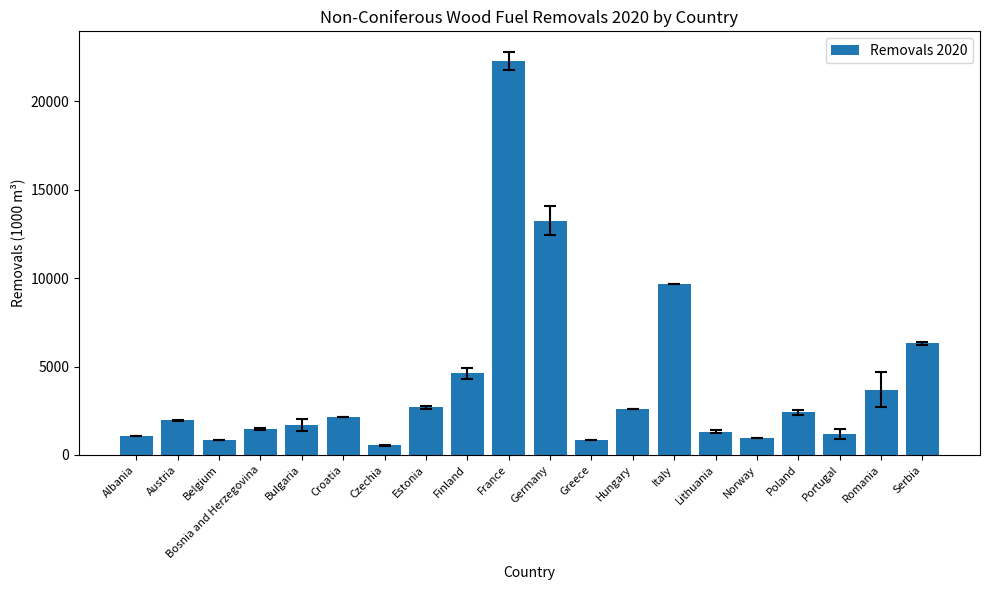

What is the approximate value at Greece?

868.5